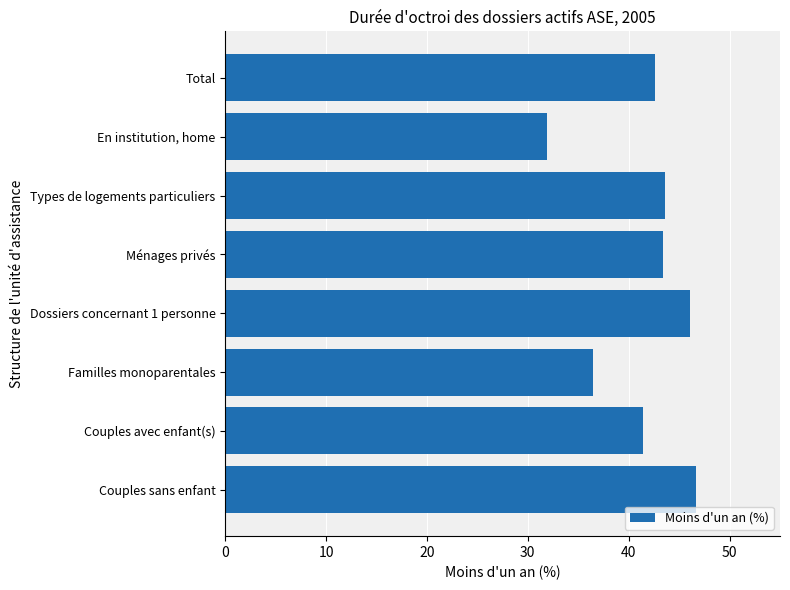

What is the average value?

41.5